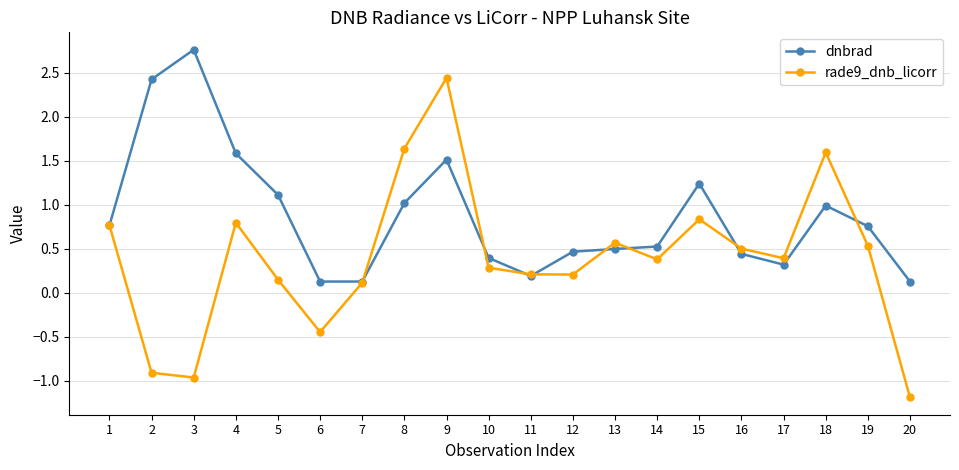

What is the value of the dnbrad point at the 14th from the left?

0.5